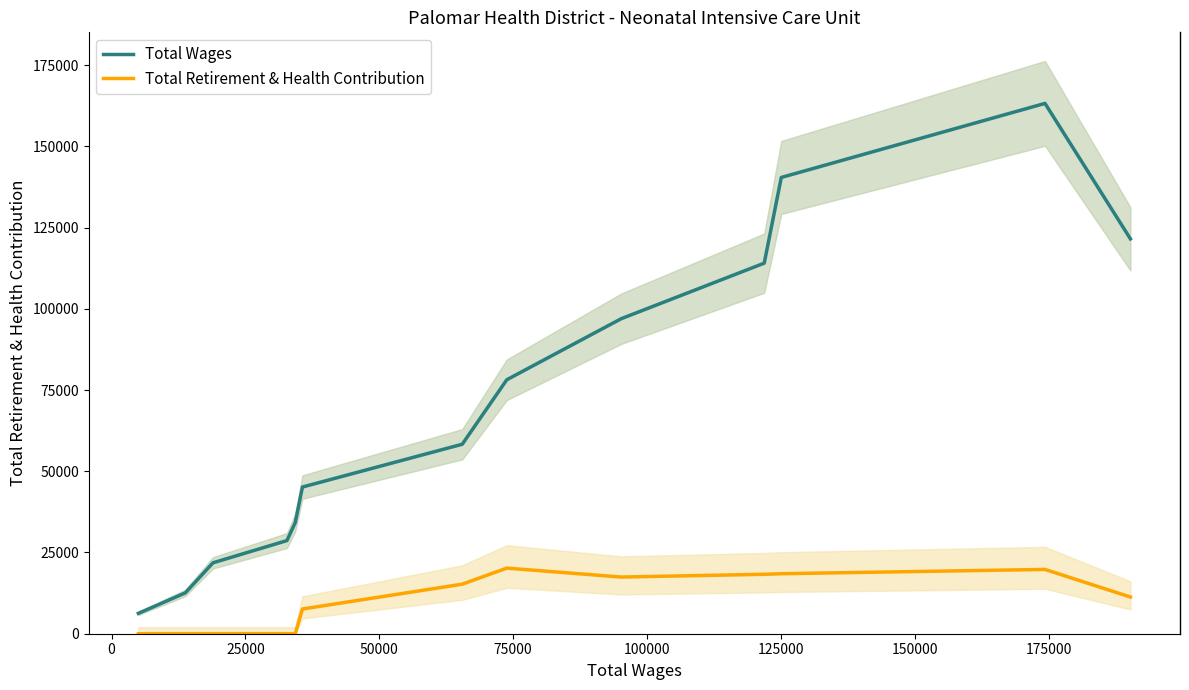

True or false: Total Wages and Total Retirement & Health Contribution intersect in this chart.

False